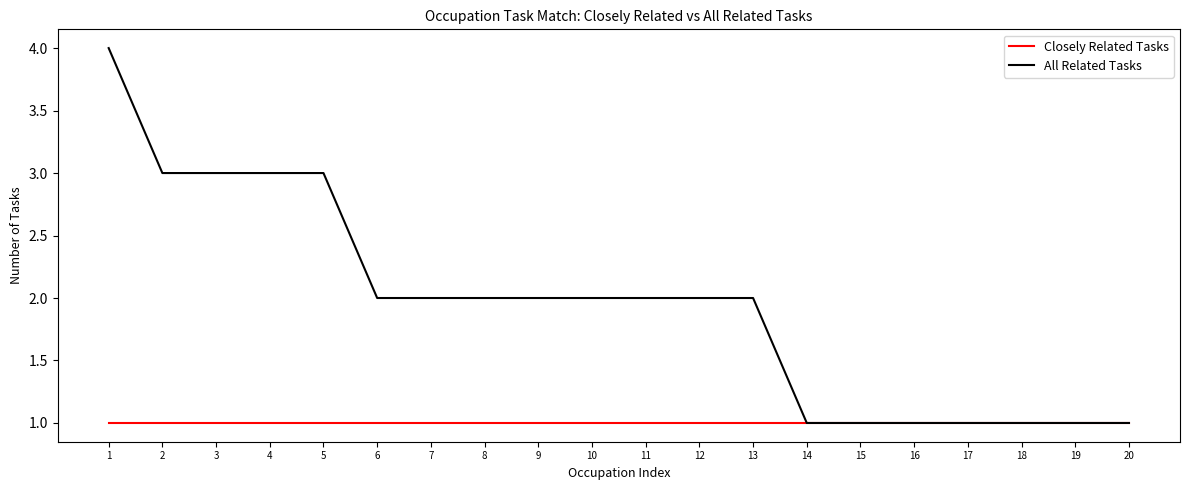

What is the difference between the All Related Tasks values at 1 and 4?

1